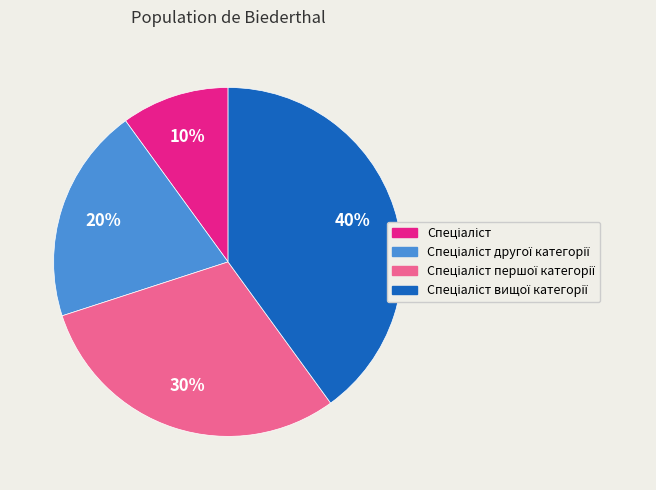

Does any single category account for the majority?

No